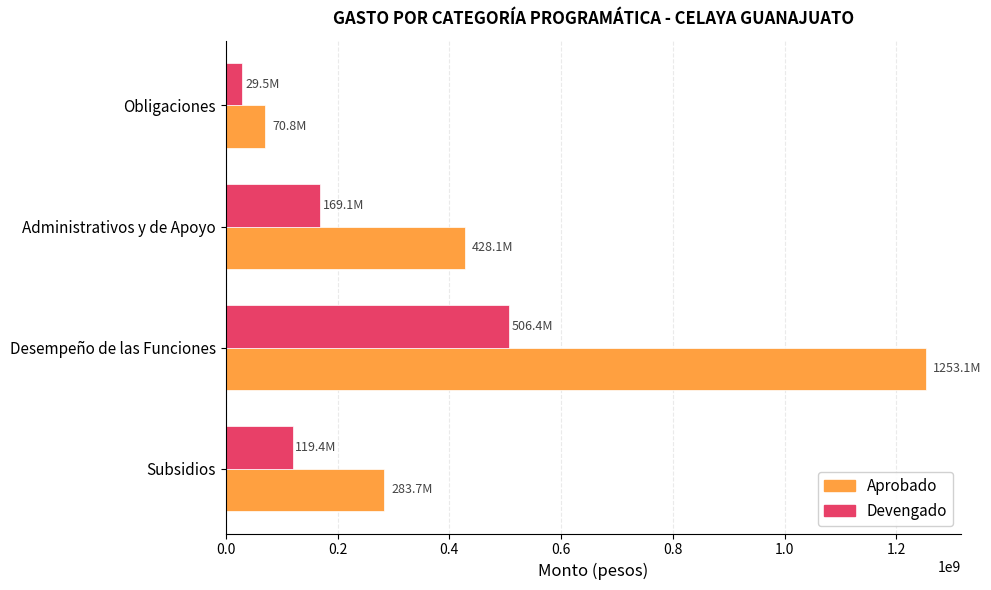

Is it true that Devengado equals 506387359.1 at Desempeño de las Funciones?

True